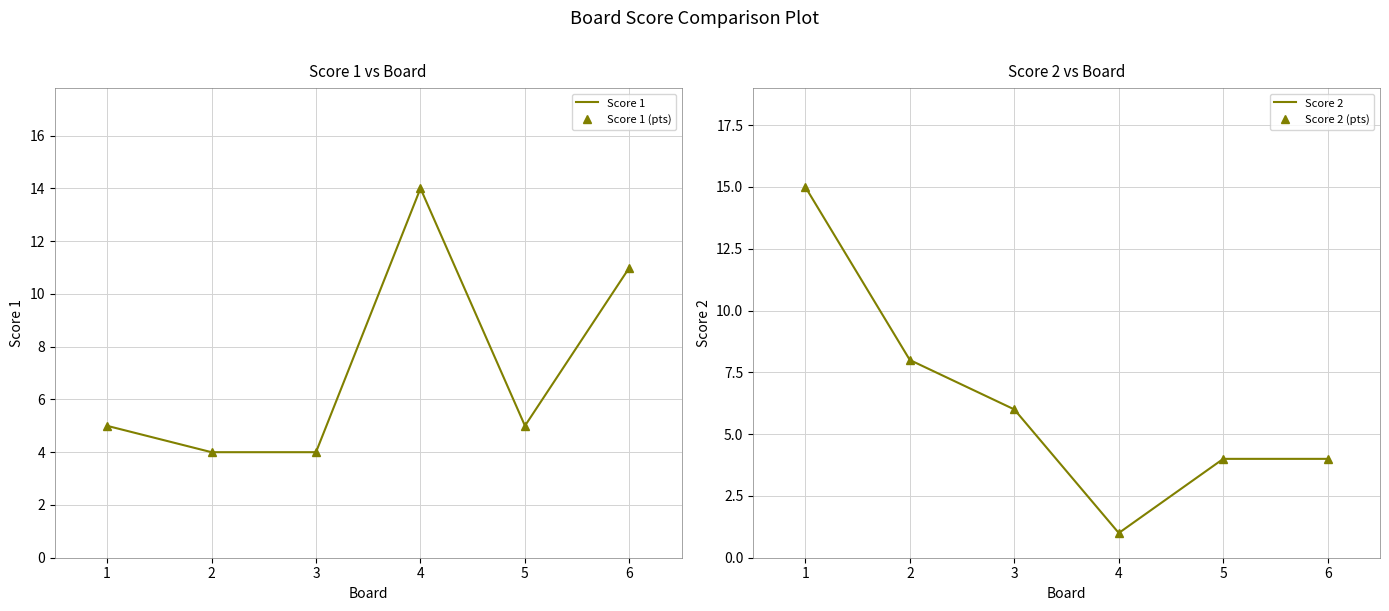

Which has a higher value, 6 or 5?

6